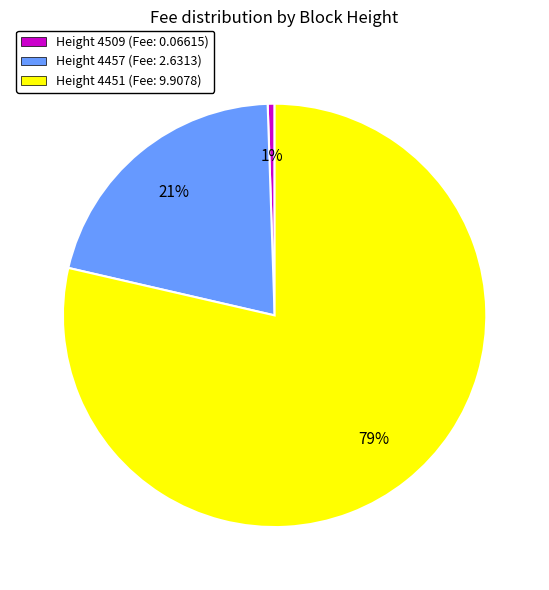

Is Height 4457 the majority of the pie?

No